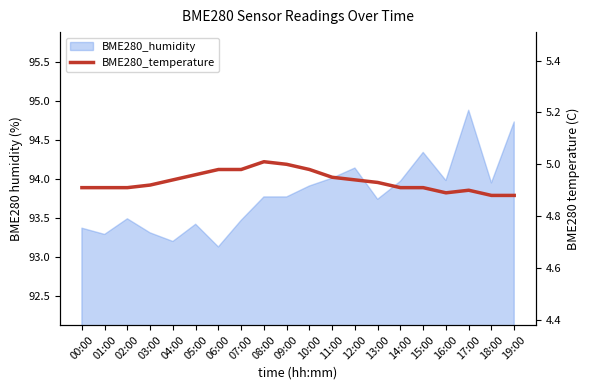

Reading left to right, list all the values displayed in this chart.

00:00=4.9	01:00=4.9	02:00=4.9	03:00=4.9	04:00=4.9	05:00=5.0	06:00=5.0	07:00=5.0	08:00=5.0	09:00=5.0	10:00=5.0	11:00=5.0	12:00=4.9	13:00=4.9	14:00=4.9	15:00=4.9	16:00=4.9	17:00=4.9	18:00=4.9	19:00=4.9